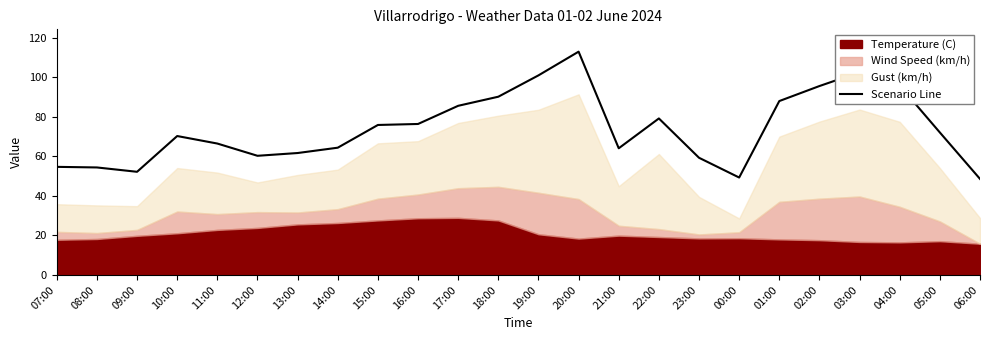

What is the difference between the maximum and minimum values?

64.4